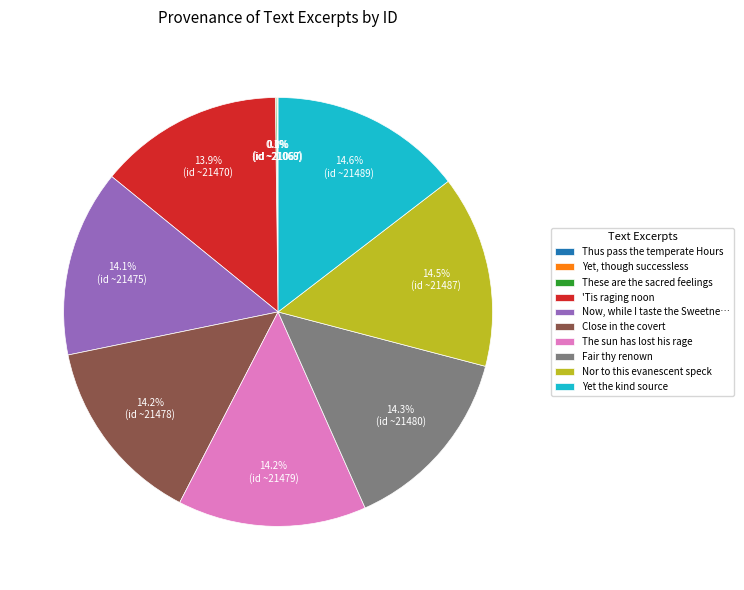

What percentage do Now, while I taste the Sweetne… and Fair thy renown together represent?

28.4%